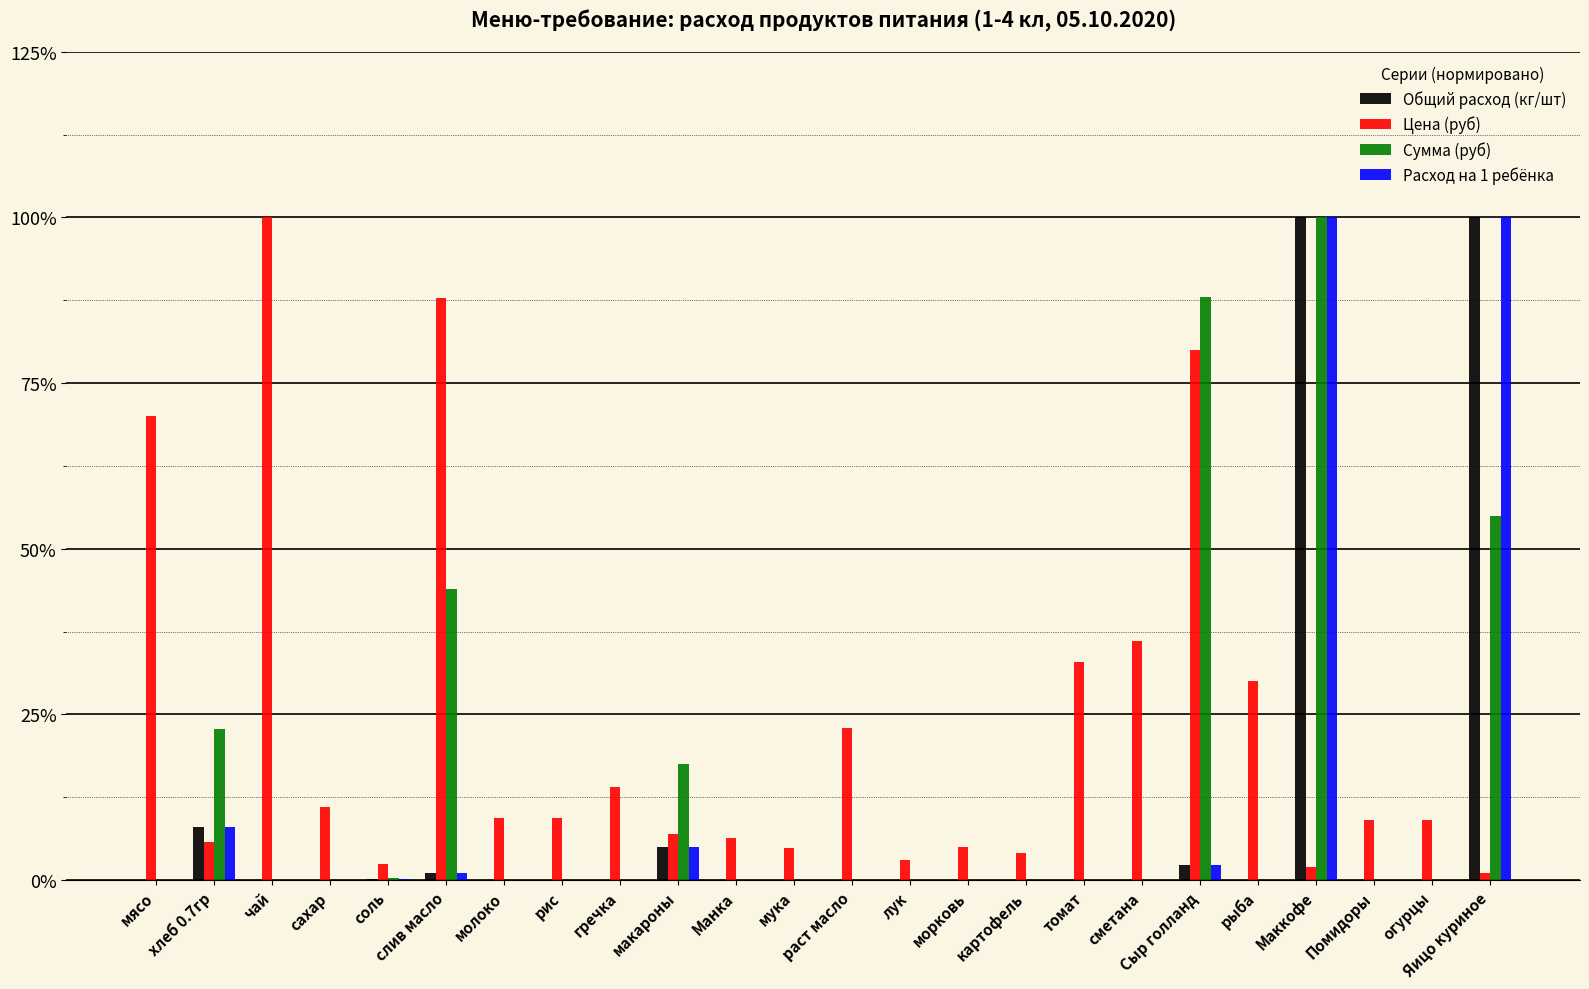

Reading left to right, list all the values displayed in this chart.

Общий расход (кг/шт): мясо=0.0	хлеб 0.7гр=0.1	чай=0.0	сахар=0.0	соль=0.0	слив масло=0.0	молоко=0.0	рис=0.0	гречка=0.0	макароны=0.1	Манка=0.0	мука=0.0	раст масло=0.0	лук=0.0	морковь=0.0	картофель=0.0	томат=0.0	сметана=0.0	Сыр голланд=0.0	рыба=0.0	Маккофе=1.0	Помидоры=0.0	огурцы=0.0	Яицо куриное=1.0
Цена (руб): мясо=0.7	хлеб 0.7гр=0.1	чай=1.0	сахар=0.1	соль=0.0	слив масло=0.9	молоко=0.1	рис=0.1	гречка=0.1	макароны=0.1	Манка=0.1	мука=0.0	раст масло=0.2	лук=0.0	морковь=0.1	картофель=0.0	томат=0.3	сметана=0.4	Сыр голланд=0.8	рыба=0.3	Маккофе=0.0	Помидоры=0.1	огурцы=0.1	Яицо куриное=0.0
Сумма (руб): мясо=0.0	хлеб 0.7гр=0.2	чай=0.0	сахар=0.0	соль=0.0	слив масло=0.4	молоко=0.0	рис=0.0	гречка=0.0	макароны=0.2	Манка=0.0	мука=0.0	раст масло=0.0	лук=0.0	морковь=0.0	картофель=0.0	томат=0.0	сметана=0.0	Сыр голланд=0.9	рыба=0.0	Маккофе=1.0	Помидоры=0.0	огурцы=0.0	Яицо куриное=0.6
Расход на 1 ребёнка: мясо=0.0	хлеб 0.7гр=0.1	чай=0.0	сахар=0.0	соль=0.0	слив масло=0.0	молоко=0.0	рис=0.0	гречка=0.0	макароны=0.1	Манка=0.0	мука=0.0	раст масло=0.0	лук=0.0	морковь=0.0	картофель=0.0	томат=0.0	сметана=0.0	Сыр голланд=0.0	рыба=0.0	Маккофе=1.0	Помидоры=0.0	огурцы=0.0	Яицо куриное=1.0